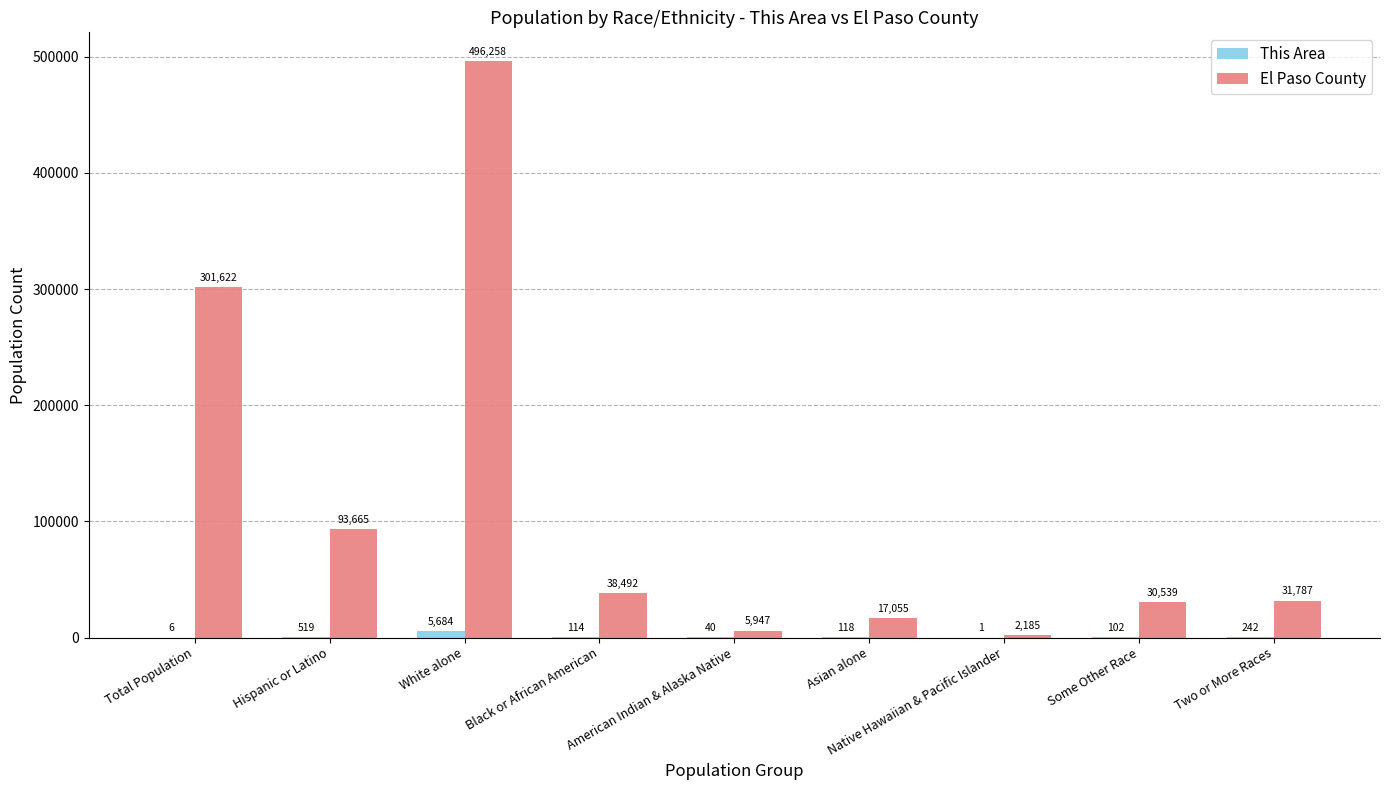

The El Paso County series shows 30539 at Some Other Race. True or false?

True